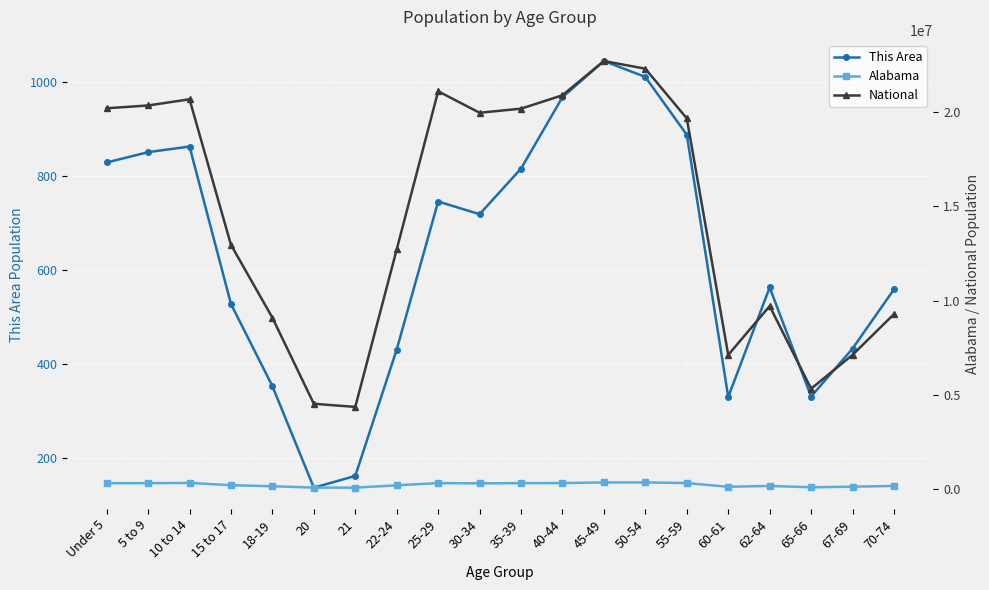

Read the Alabama value at 50-54, to the nearest 10.

347480